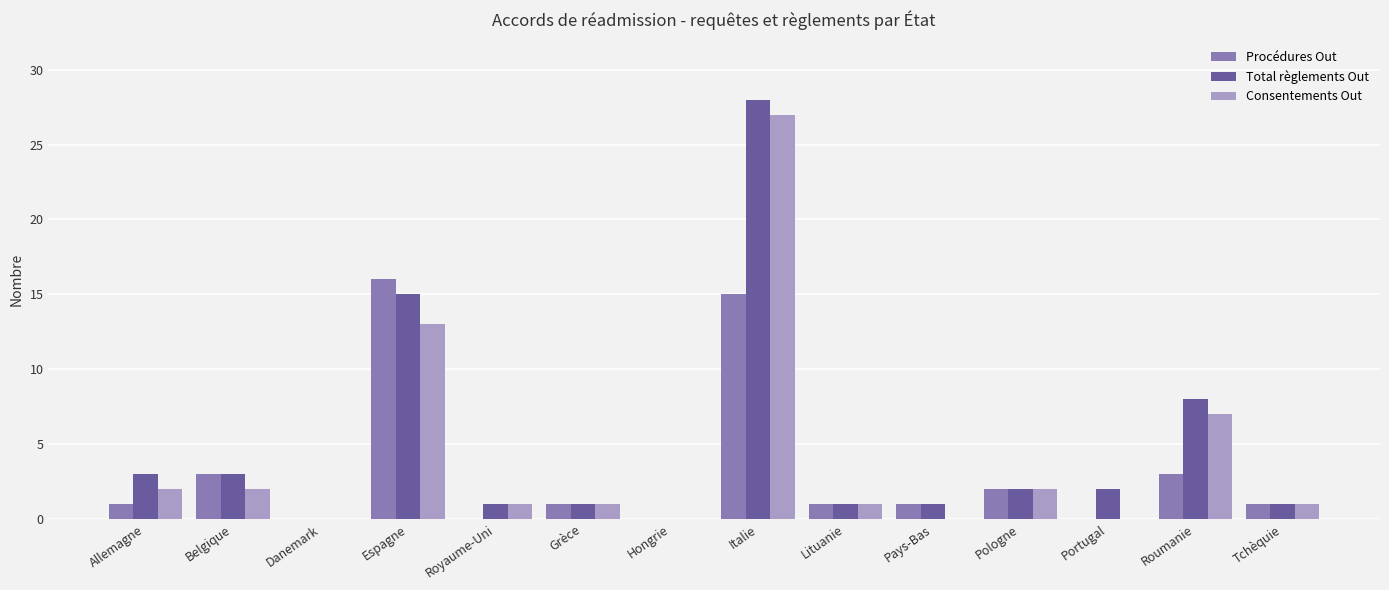

What is the maximum value shown in the chart?

28